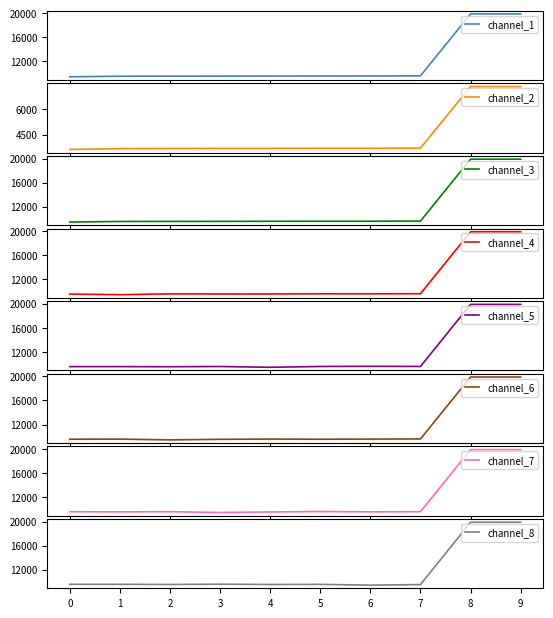

The value of channel_8 at 6 is 9449. True or false?

True